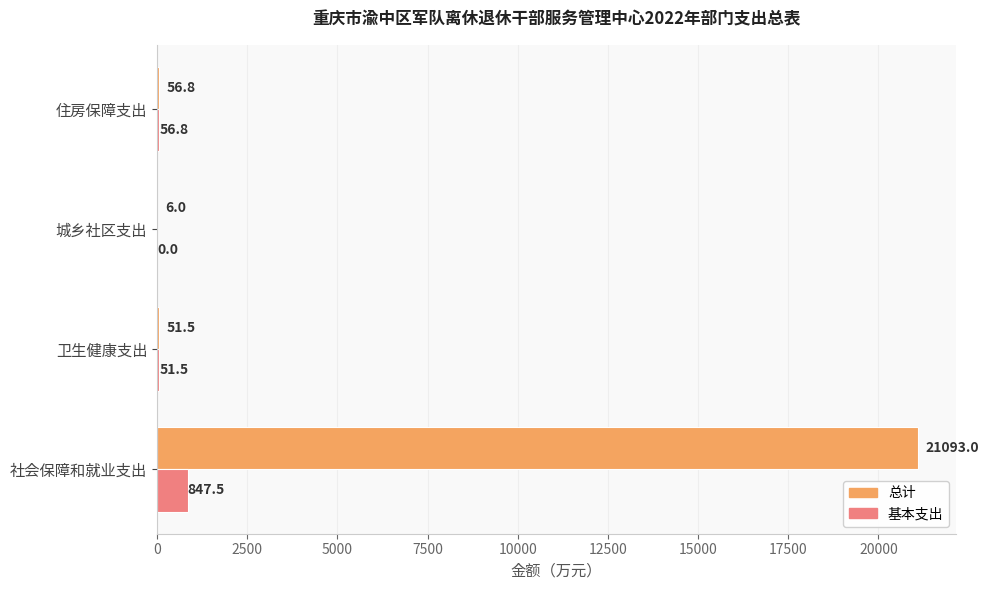

What are all the series names shown in the legend?

总计, 基本支出